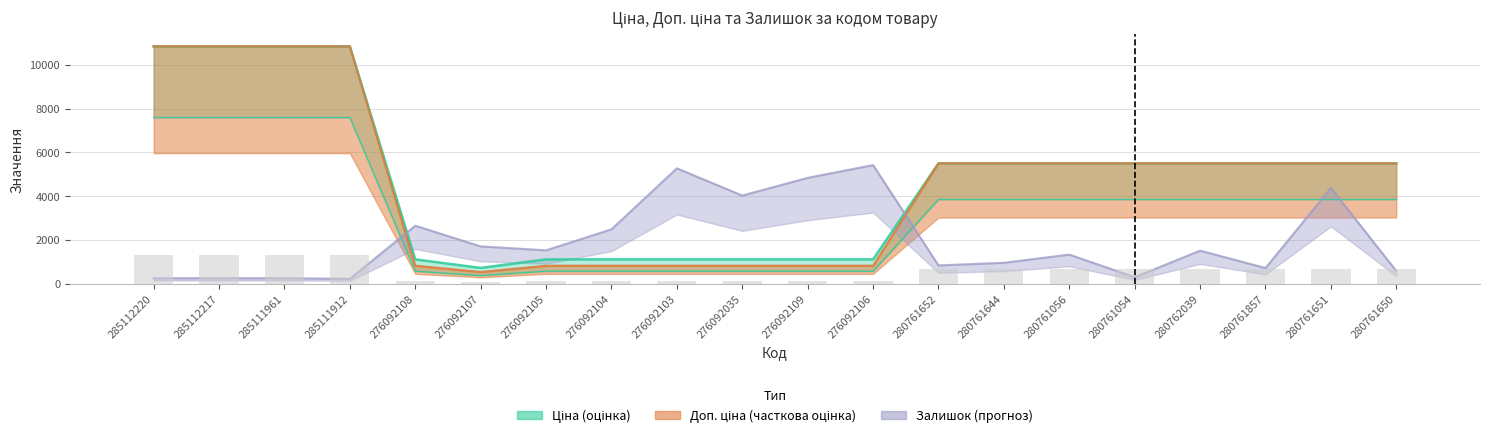

What is the spread (max minus min) of values at 285111961?

10585.6